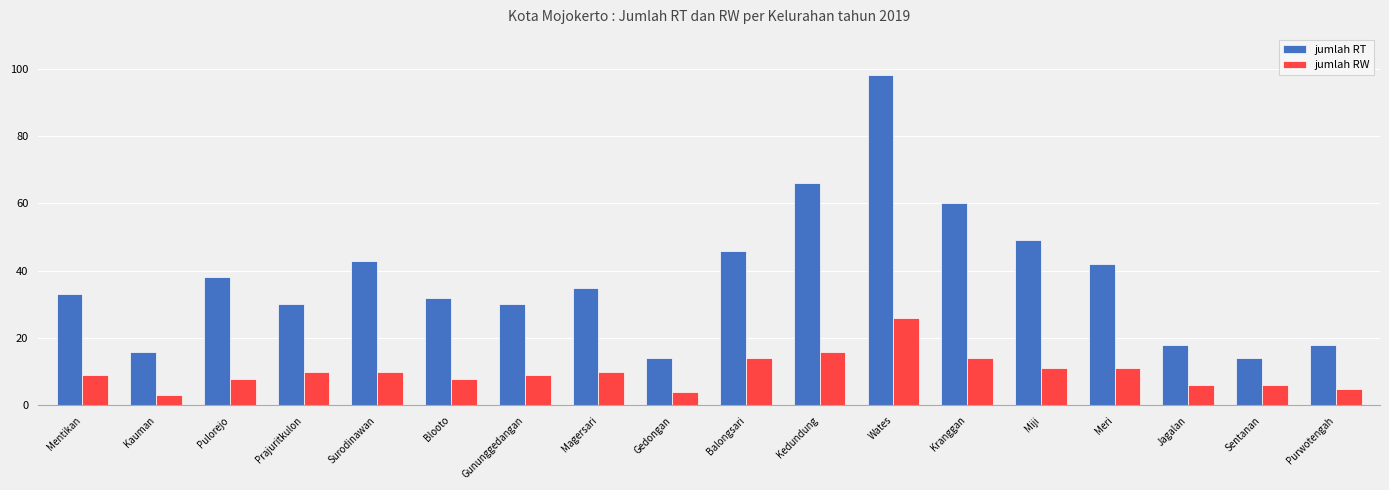

What is the average value of the jumlah RW series?

10